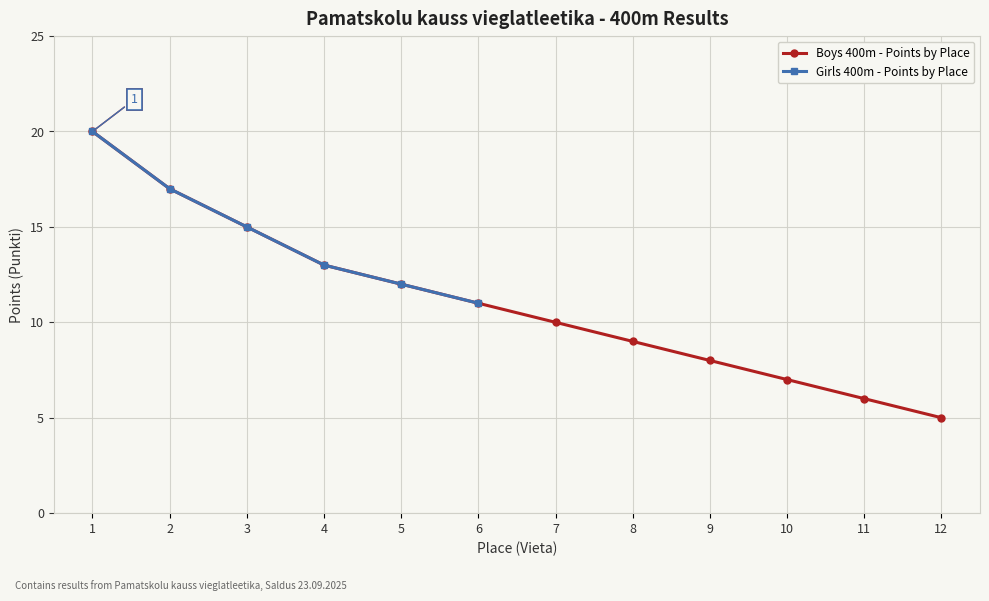

At which category does the chart reach its minimum across all series?

12